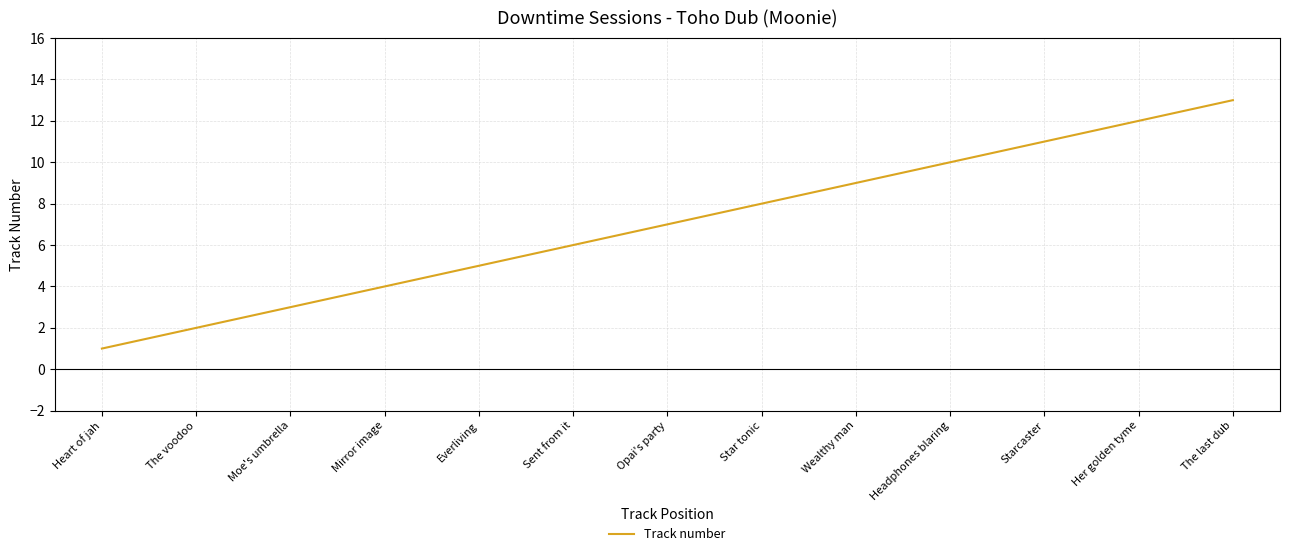

True or false: the data shows 8 at Everliving.

False